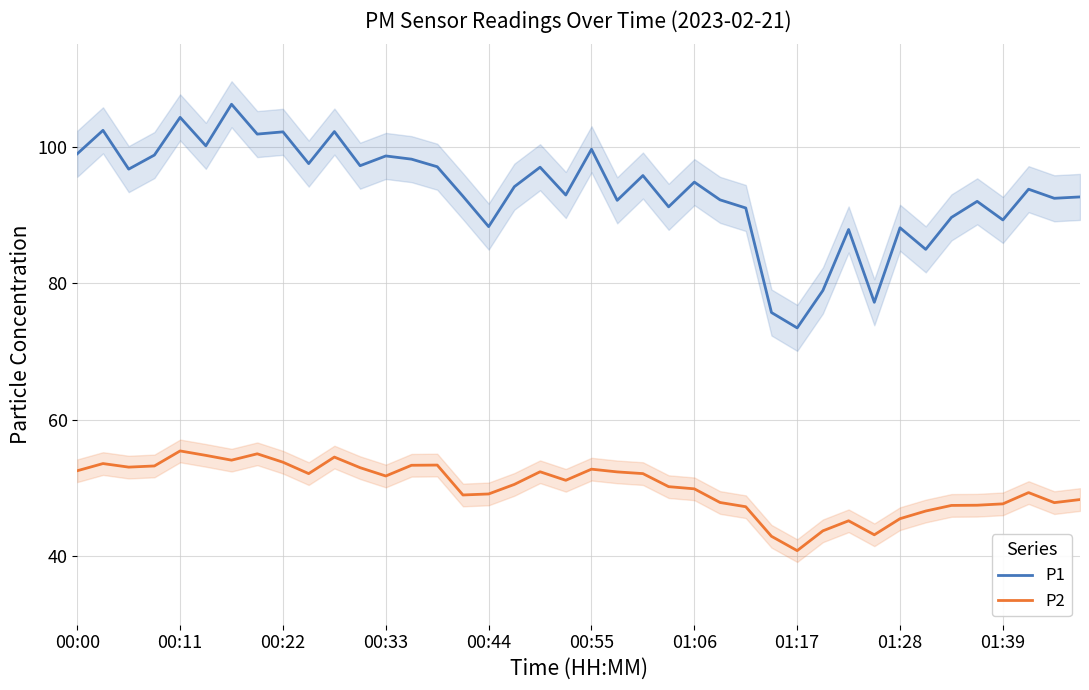

Reading left to right, what are all the values shown in this chart?

P1: 99.0	102.4	96.7	98.8	104.3	100.1	106.2	101.8	102.2	97.5	102.2	97.2	98.7	98.2	97.1	92.8	88.3	94.2	97.0	92.9	99.6	92.2	95.8	91.2	94.8	92.2	91.0	75.7	73.5	79.0	87.9	77.2	88.1	85.0	89.7	92.0	89.3	93.8	92.5	92.7
P2: 52.5	53.6	53.1	53.2	55.5	54.8	54.1	55.0	53.8	52.1	54.5	53.0	51.8	53.4	53.4	49.0	49.1	50.5	52.4	51.1	52.8	52.4	52.1	50.2	49.9	47.9	47.3	43.0	40.9	43.8	45.2	43.2	45.5	46.6	47.5	47.5	47.7	49.4	47.9	48.3